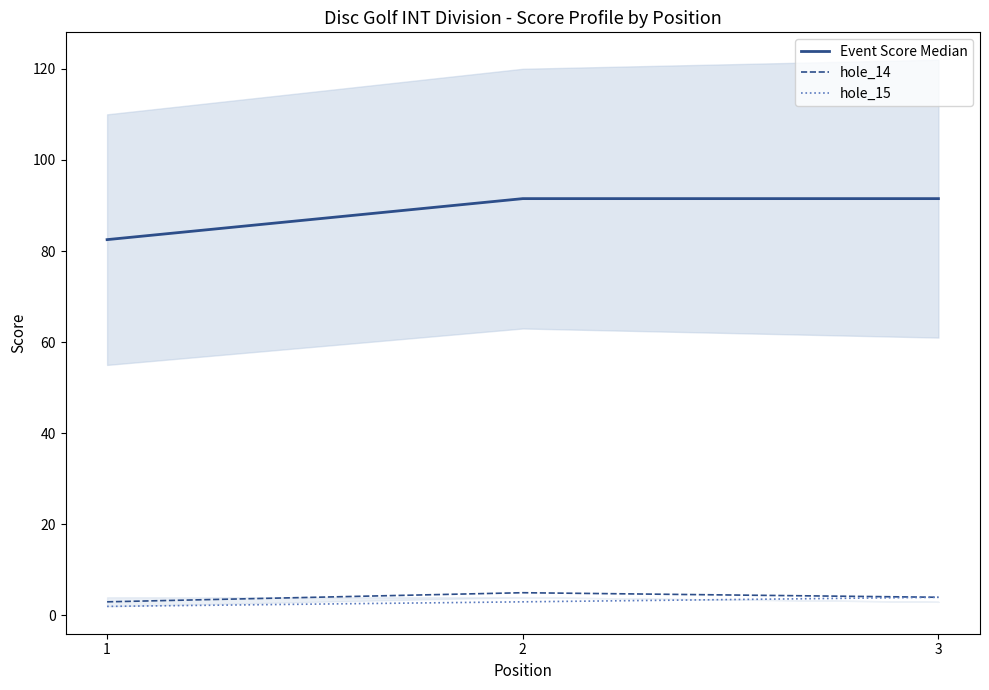

What is the maximum value for Event Score Median?

91.5